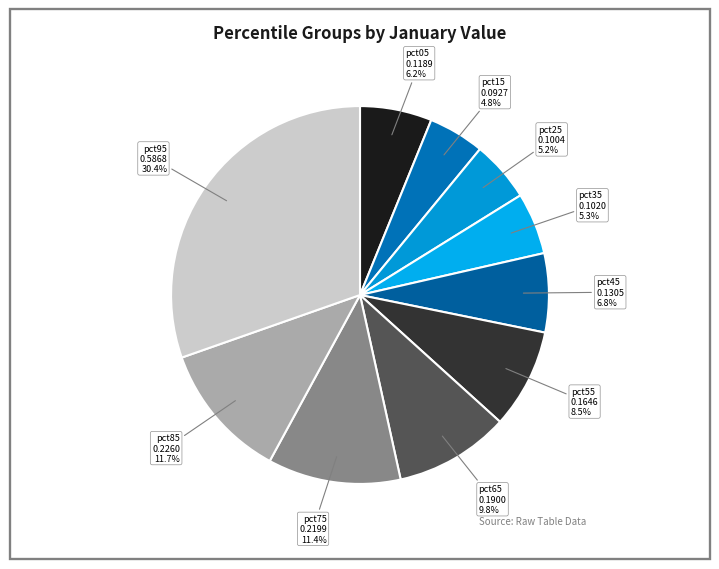

Count the number of slices in the pie.

10